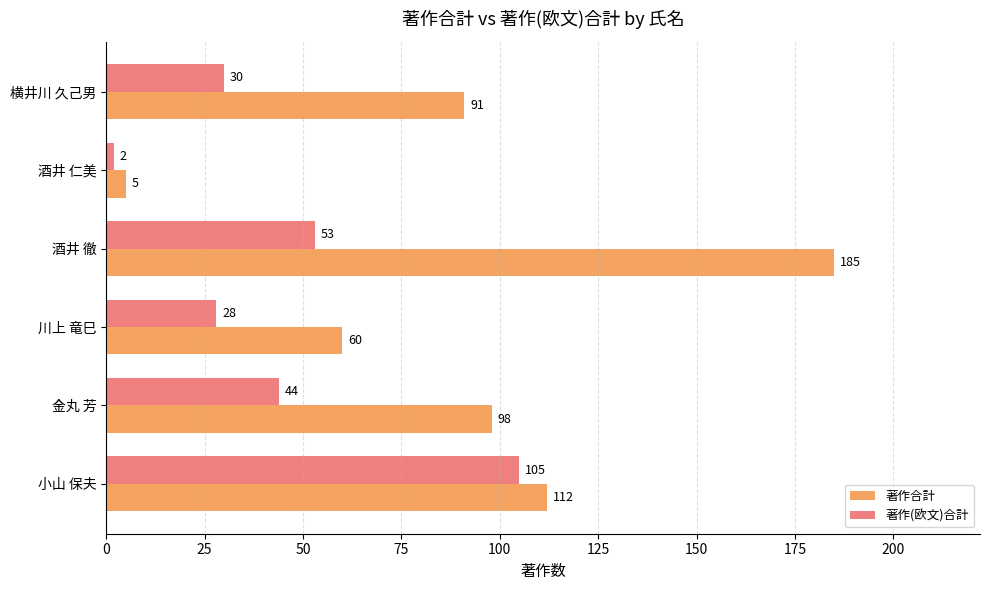

What is the difference between the highest and lowest values at 横井川 久己男?

61